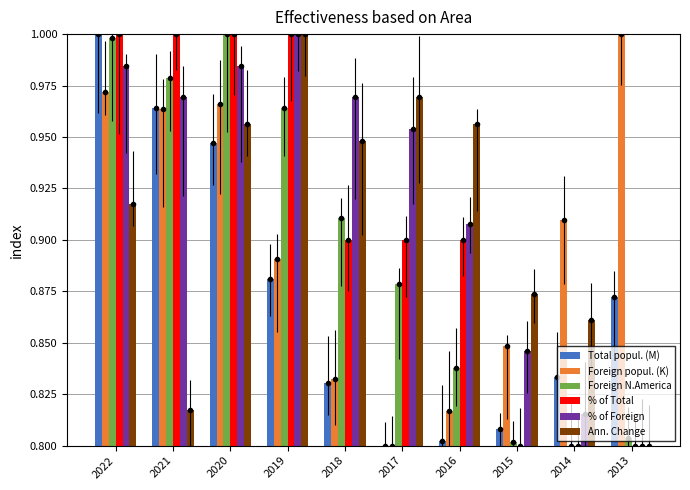

Between 2018 and 2020, which is larger?

2020